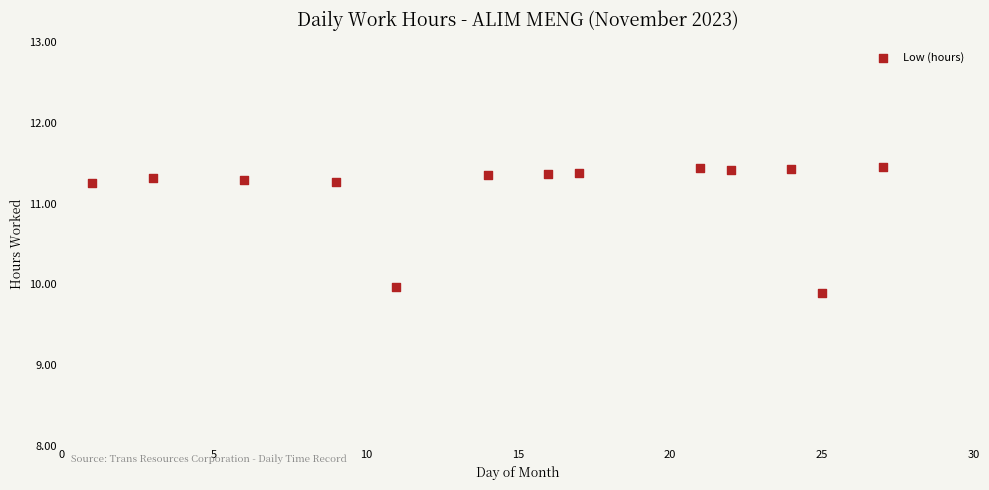

What is the range of X values (max minus min)?

26.0